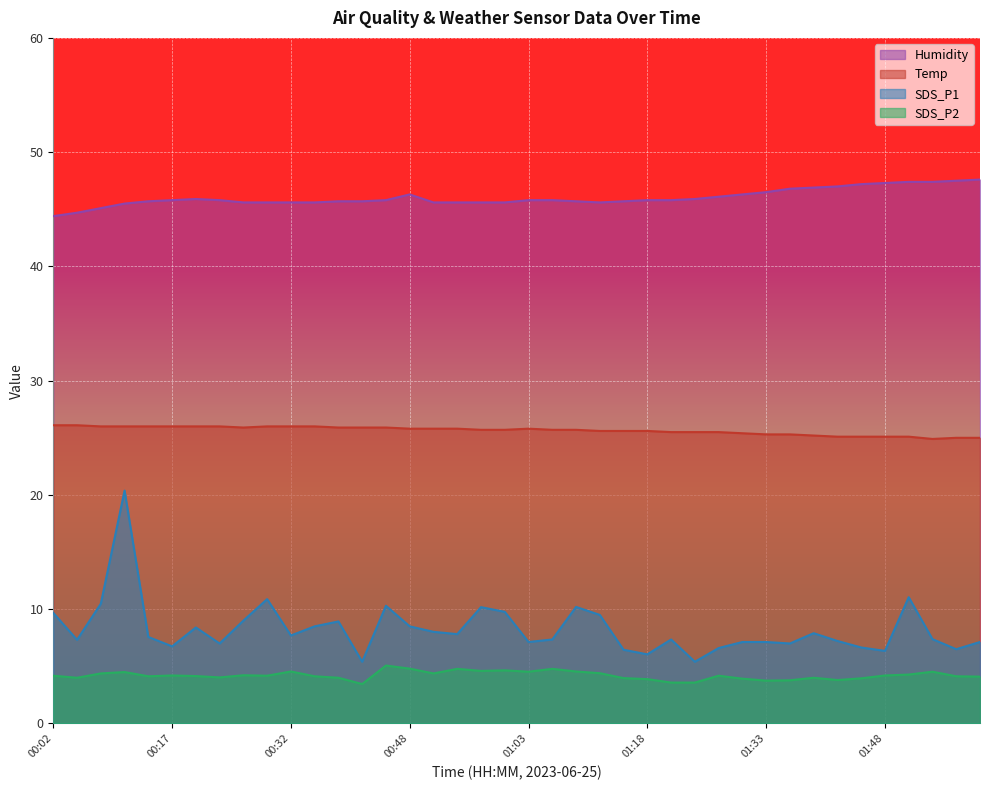

The value of Temp at 01:36 is 9.3. True or false?

False